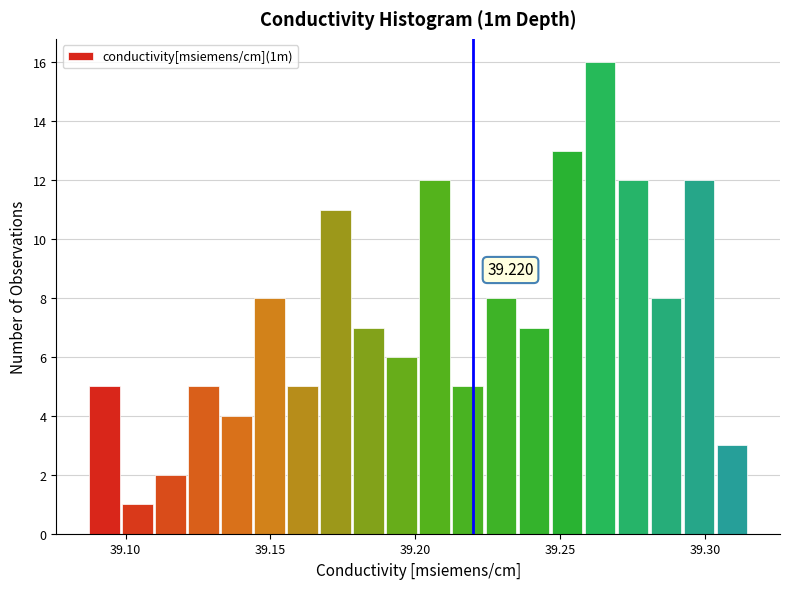

Around what value on the x-axis is the tallest bar? Give the approximate position of its centre, as read against the axis.

39.265